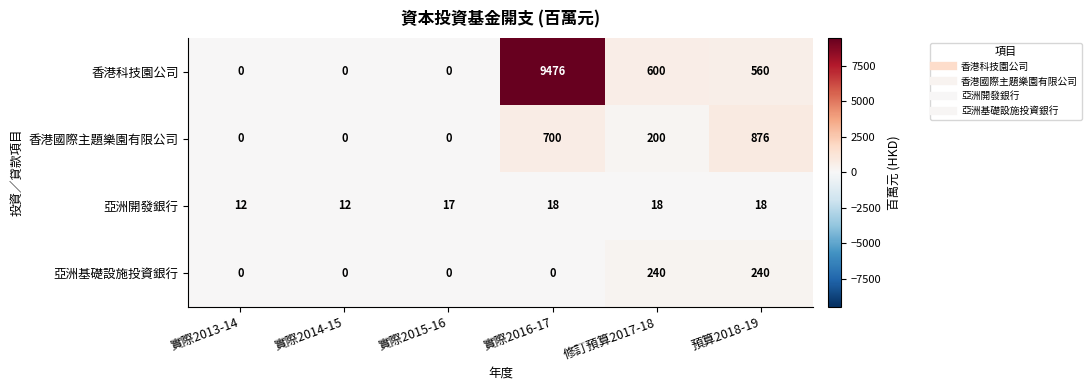

At which category is the sum across all series the highest?

實際2016-17